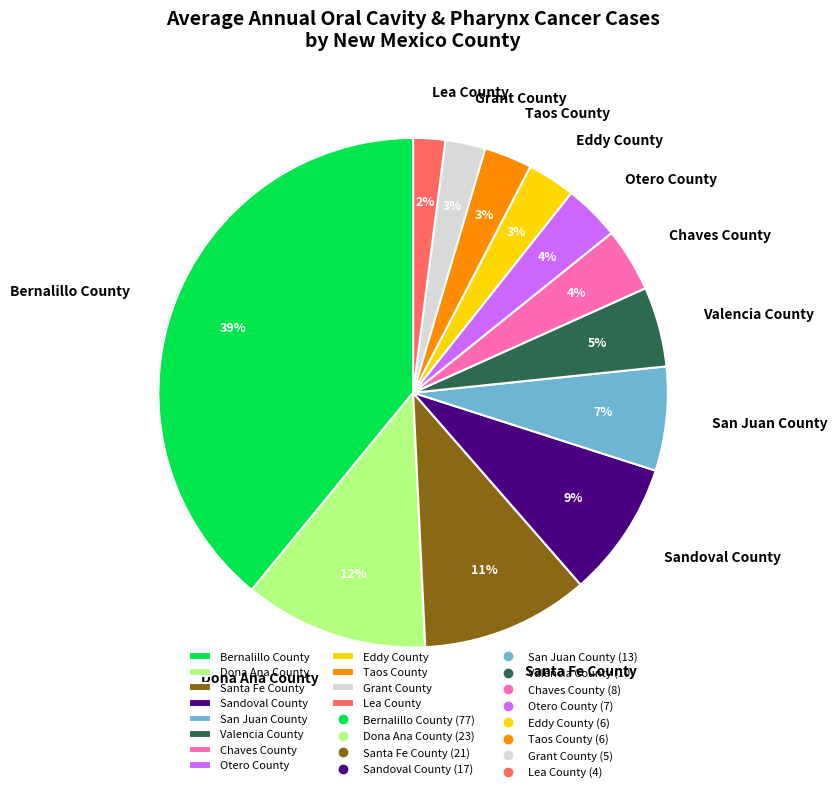

Do Eddy County and Valencia County together represent more than half of the pie?

No